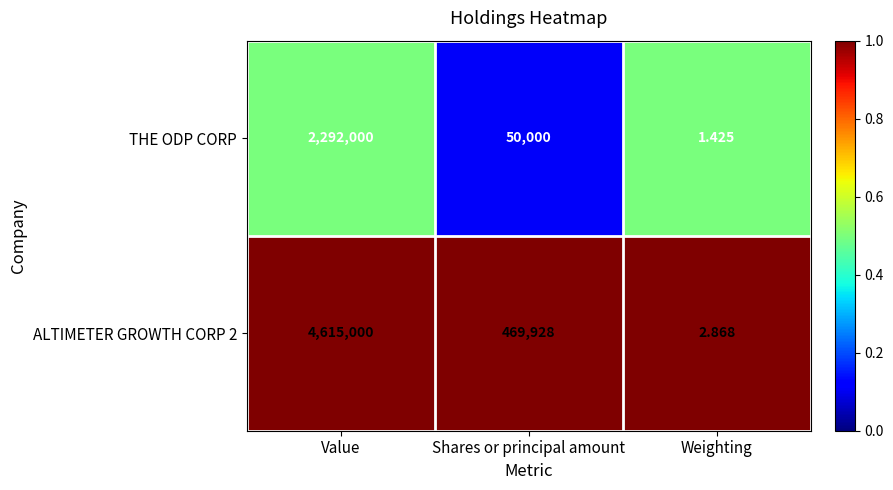

Which label corresponds to the smallest value in the chart?

Weighting